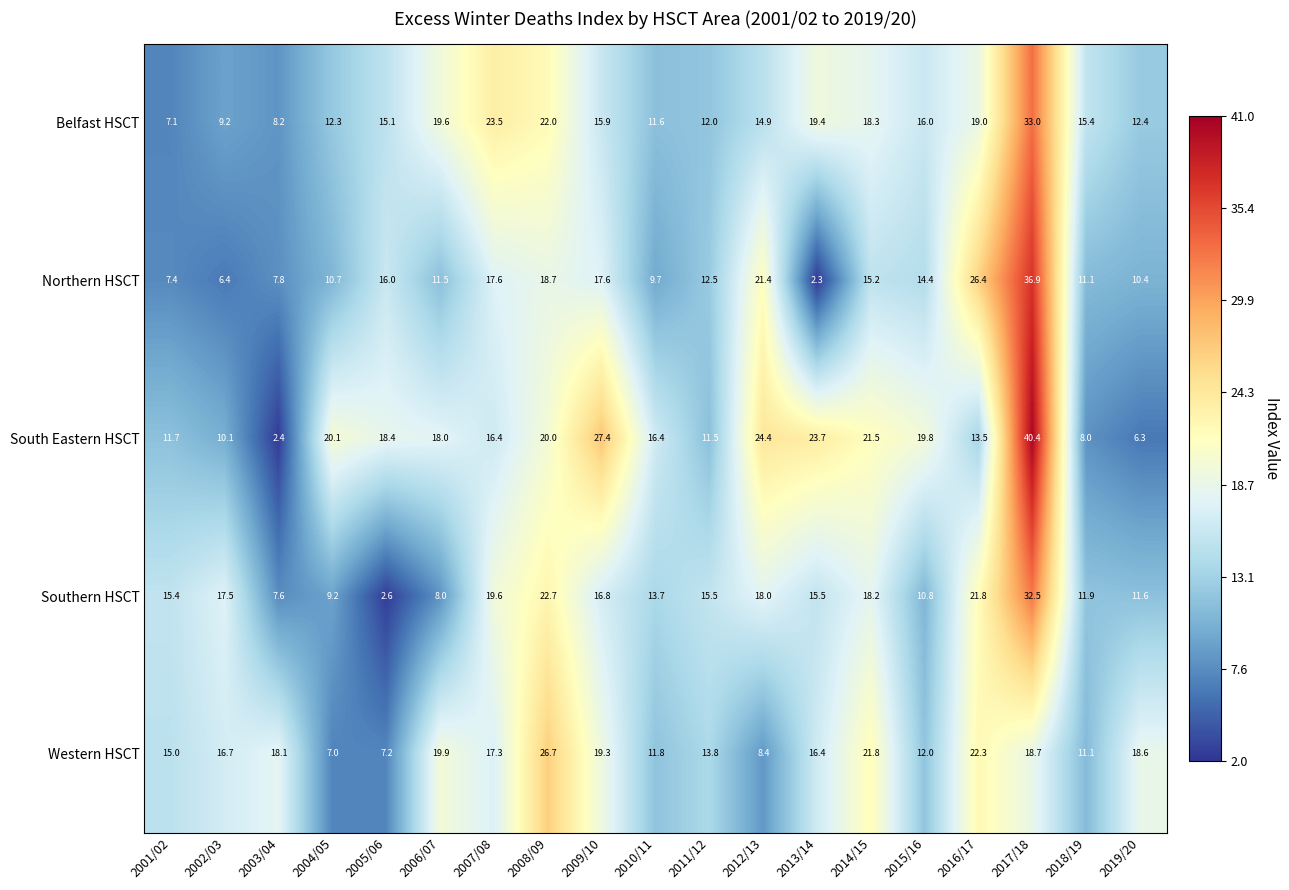

Count the number of categories in the chart.

19